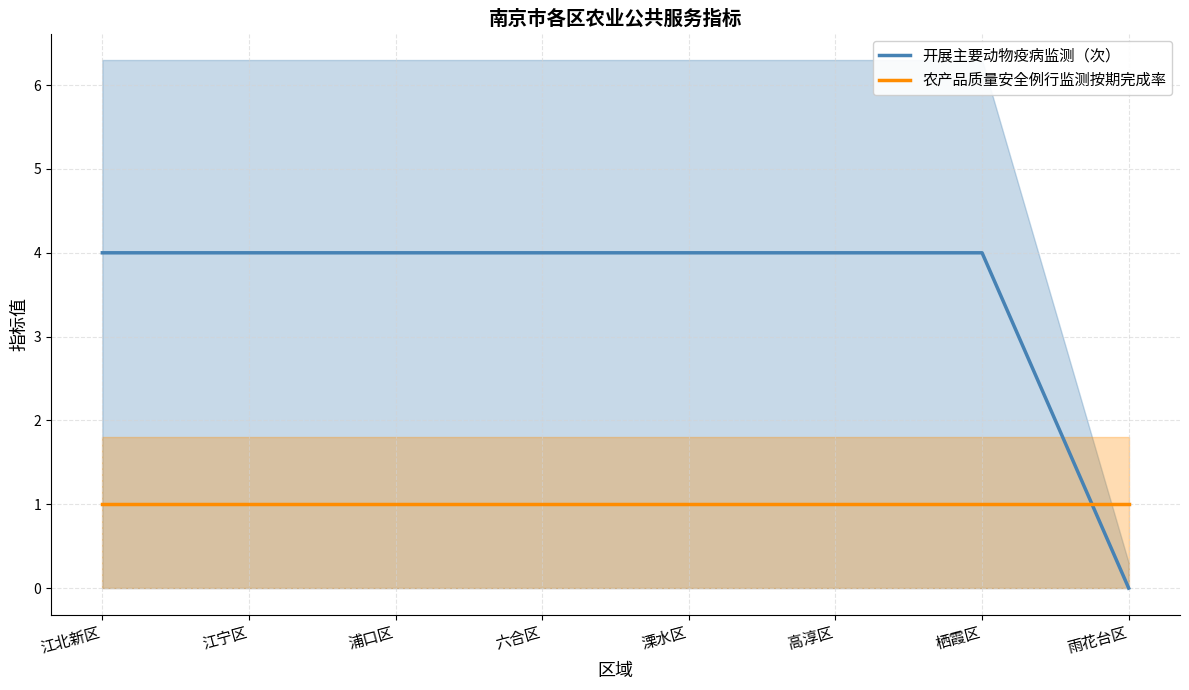

Between which two adjacent categories do 农产品质量安全例行监测按期完成率 and 开展主要动物疫病监测（次） first intersect?

栖霞区 and 雨花台区